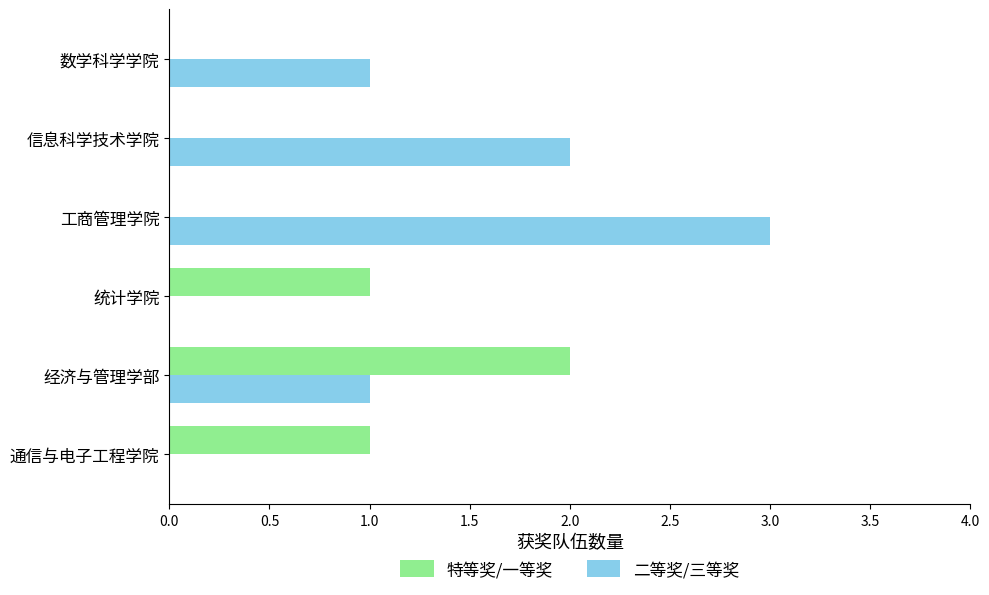

Is the value of 特等奖/一等奖 at 工商管理学院 greater than the value of 二等奖/三等奖 at 经济与管理学部?

No